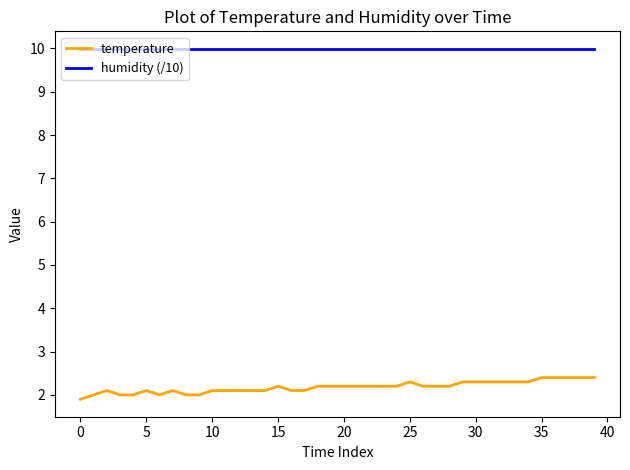

How many categories are shown in the chart?

40